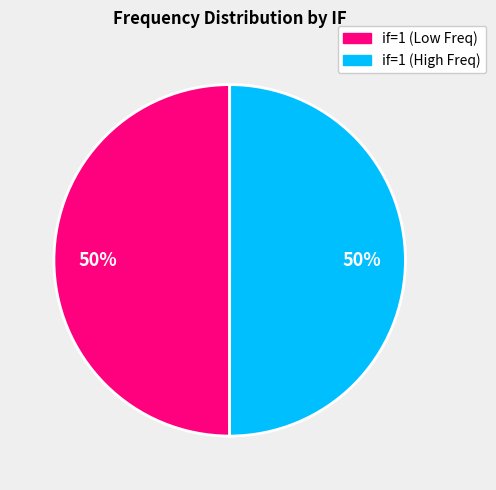

To the nearest percent, what is the average slice percentage?

50%